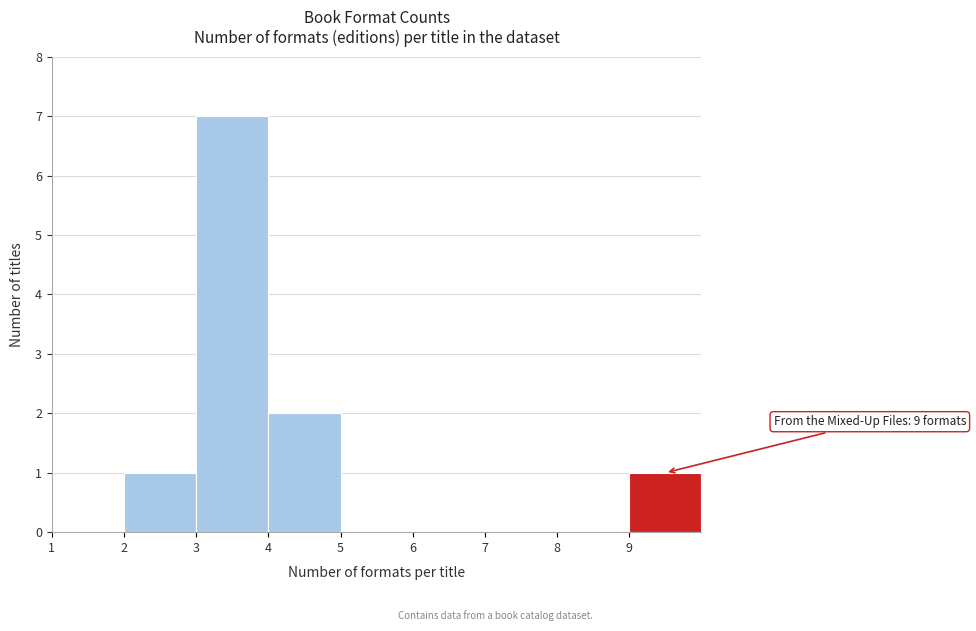

Which range on the x-axis has the tallest bar?

3 to 4